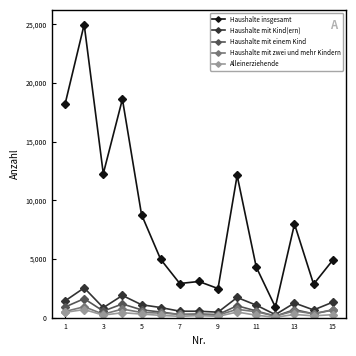

True or false: Haushalte mit zwei und mehr Kindern has more than 1 points higher than both neighbors.

True